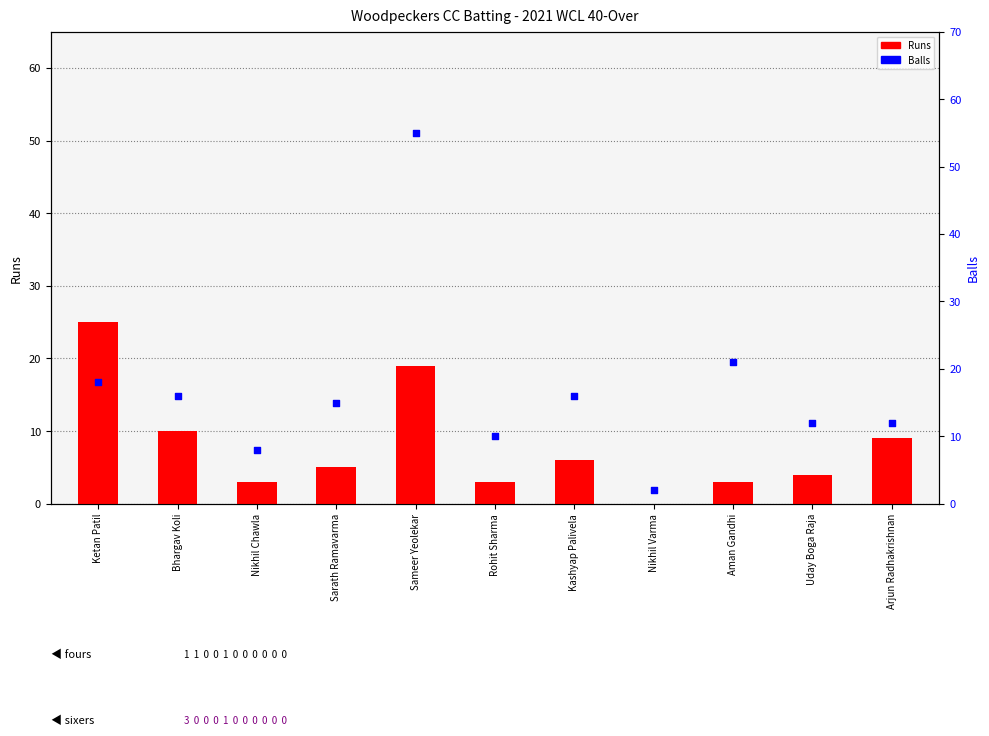

What are all the series names shown in the legend?

Runs, Balls